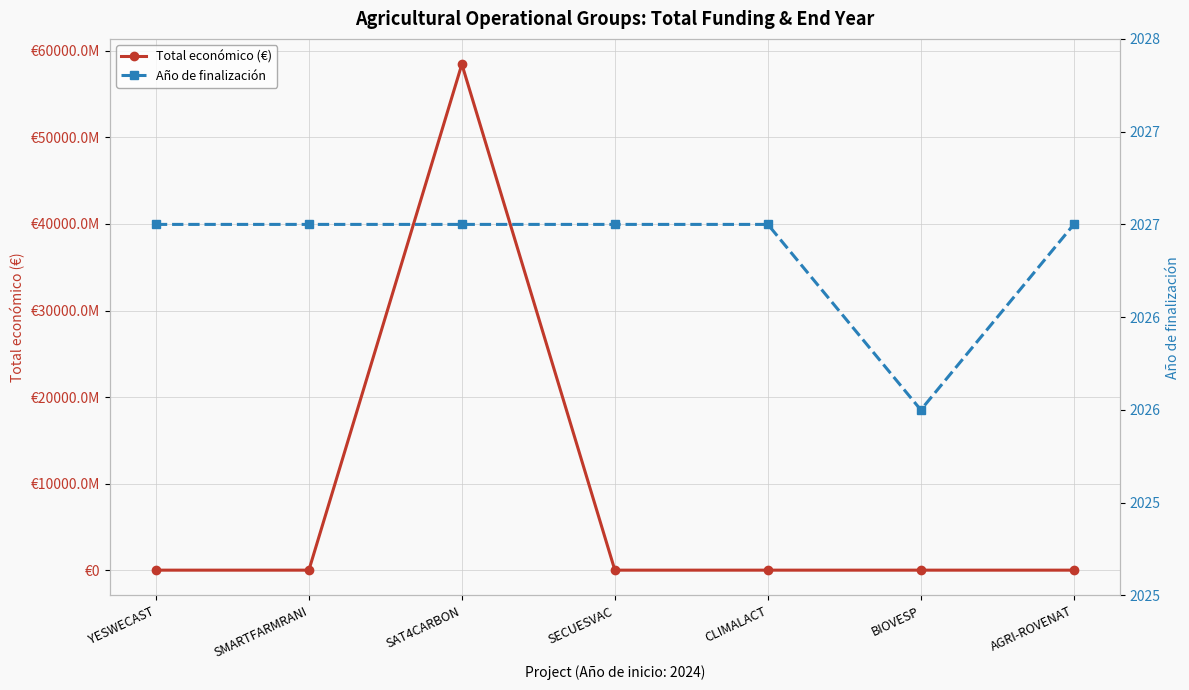

What is the sum of the Total económico (€) values at SMARTFARMRANI and YESWECAST?

1171757